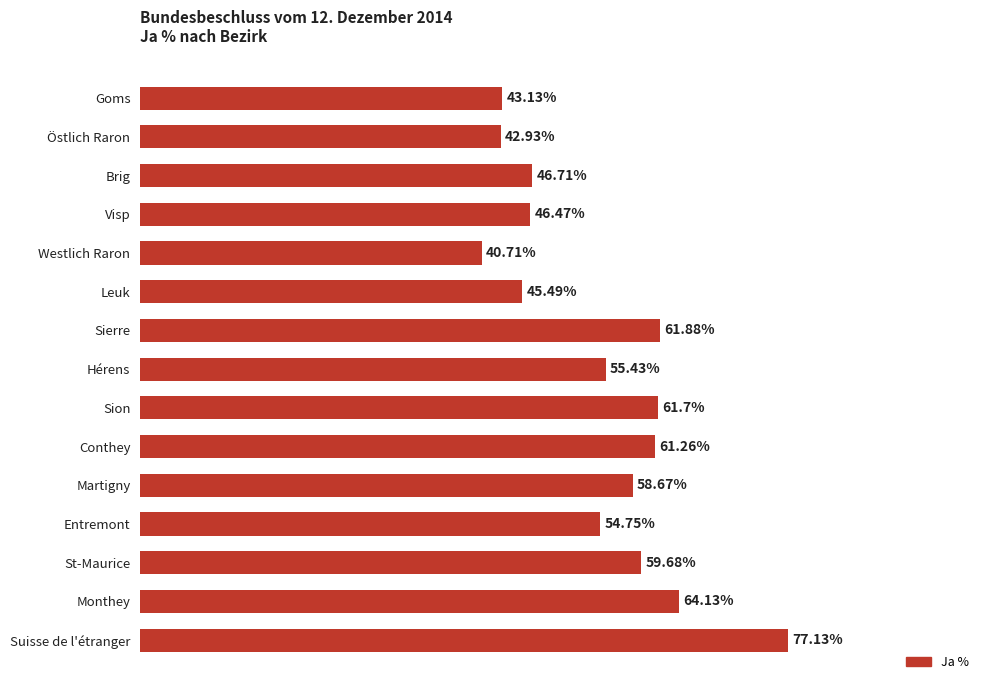

List the labels in order of value, largest first.

Suisse de l'étranger, Monthey, Sierre, Sion, Conthey, St-Maurice, Martigny, Hérens, Entremont, Brig, Visp, Leuk, Goms, Östlich Raron, Westlich Raron